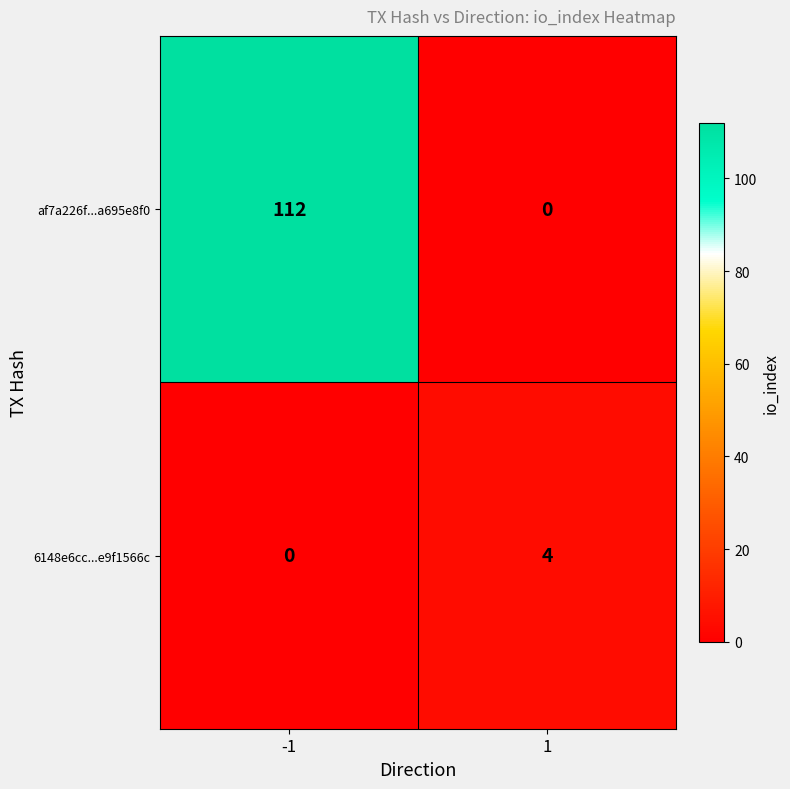

What is the greatest value displayed?

112